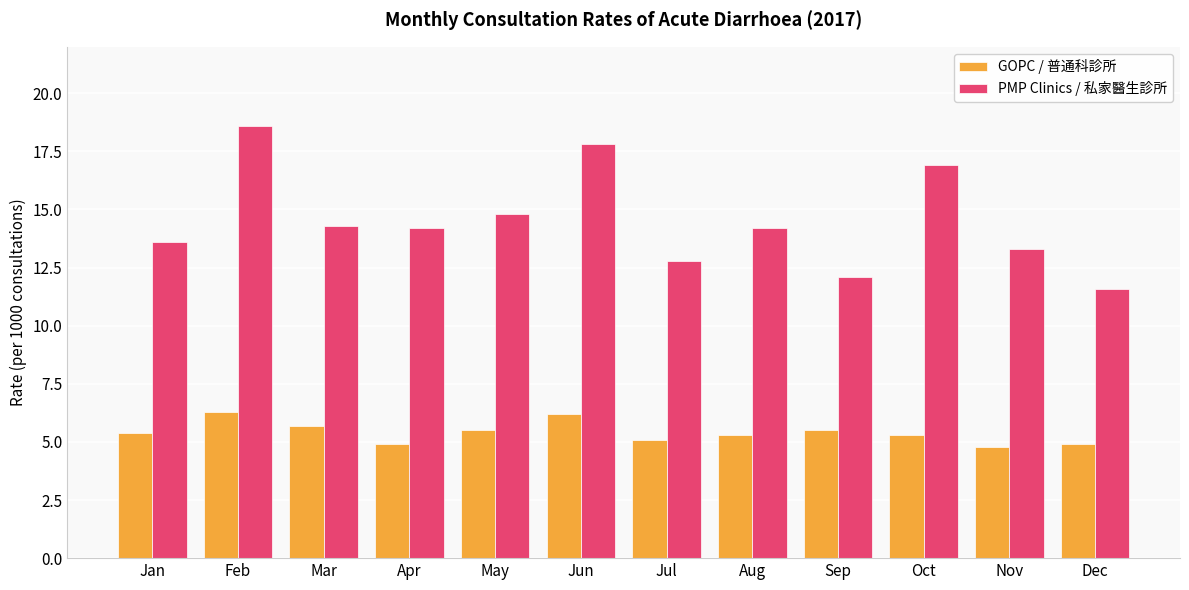

Is it true that GOPC / 普通科診所 equals 5.5 at Sep?

True